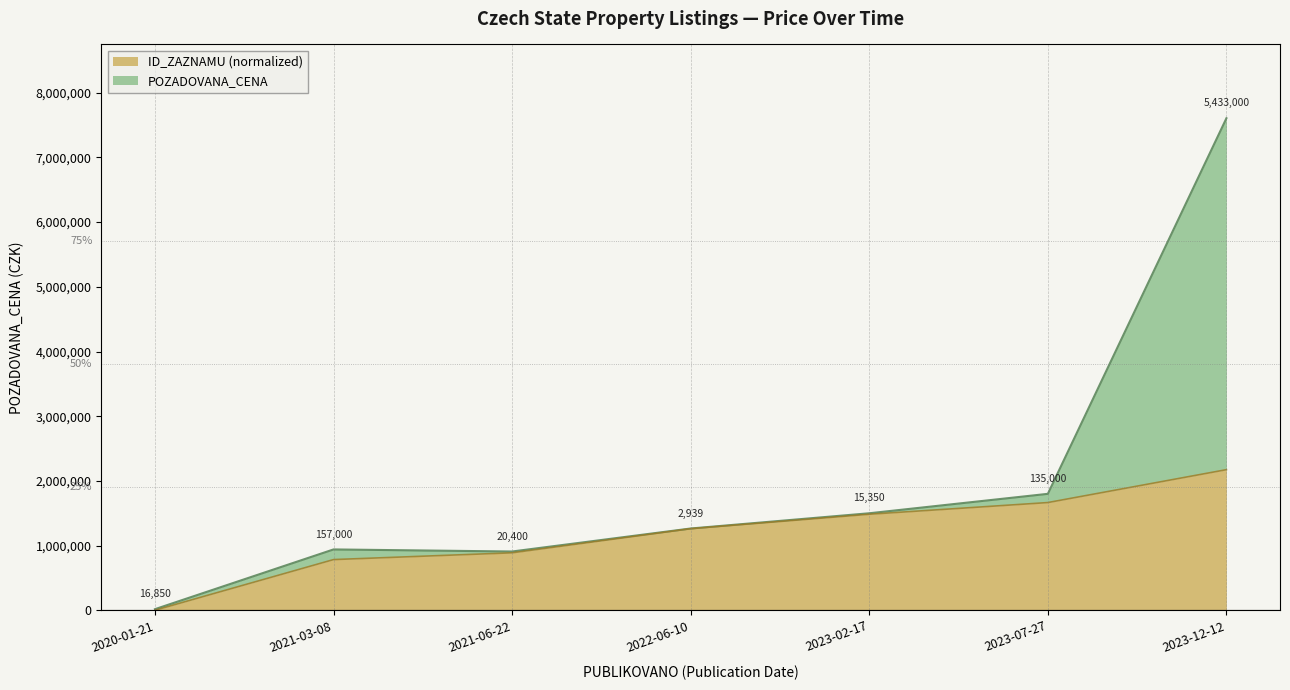

How many lines are shown in the chart?

2